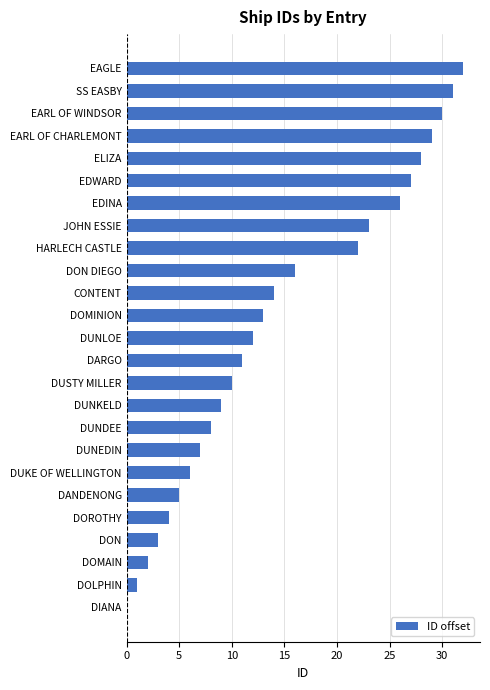

Reading bottom to top, transcribe all the data shown in this chart.

DIANA=0	DOLPHIN=1	DOMAIN=2	DON=3	DOROTHY=4	DANDENONG=5	DUKE OF WELLINGTON=6	DUNEDIN=7	DUNDEE=8	DUNKELD=9	DUSTY MILLER=10	DARGO=11	DUNLOE=12	DOMINION=13	CONTENT=14	DON DIEGO=16	HARLECH CASTLE=22	JOHN ESSIE=23	EDINA=26	EDWARD=27	ELIZA=28	EARL OF CHARLEMONT=29	EARL OF WINDSOR=30	SS EASBY=31	EAGLE=32